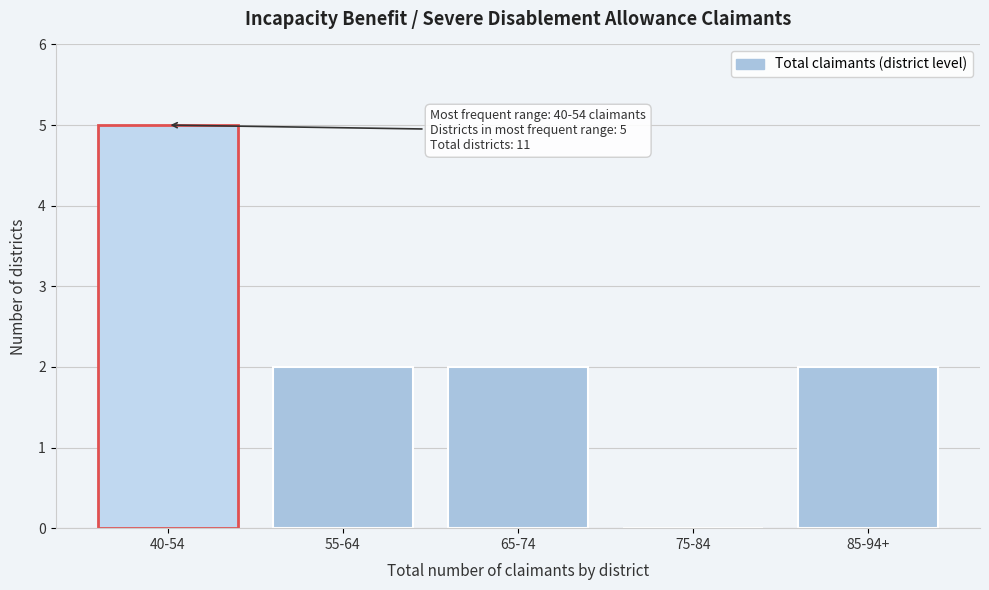

Reading left to right, extract all data points from this chart.

40-54=5	55-64=2	65-74=2	75-84=0	85-94+=2